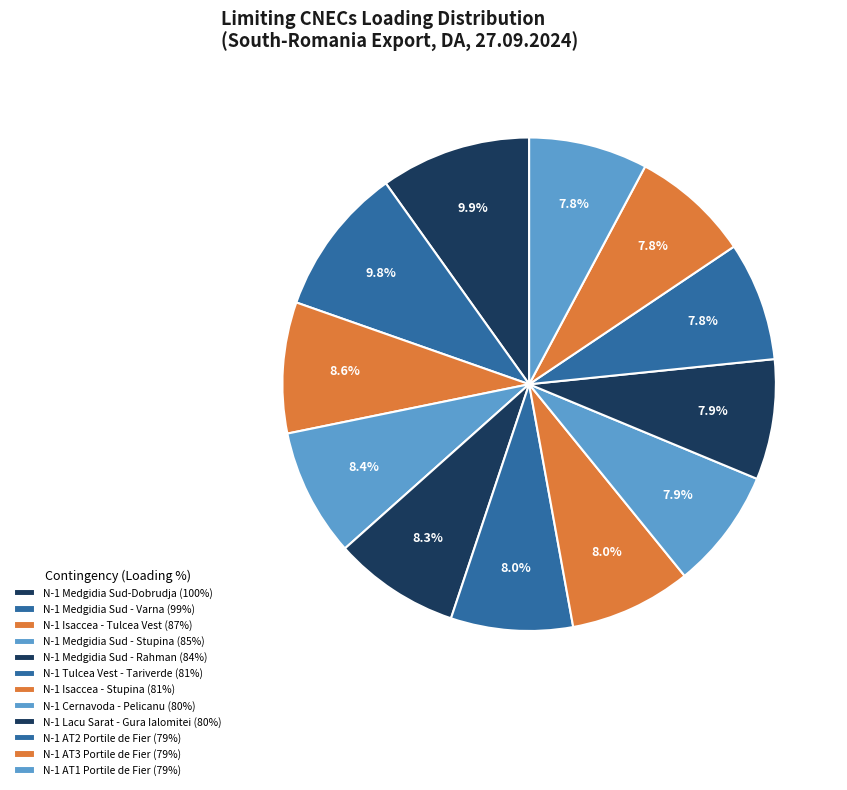

Count the number of slices in the pie.

12